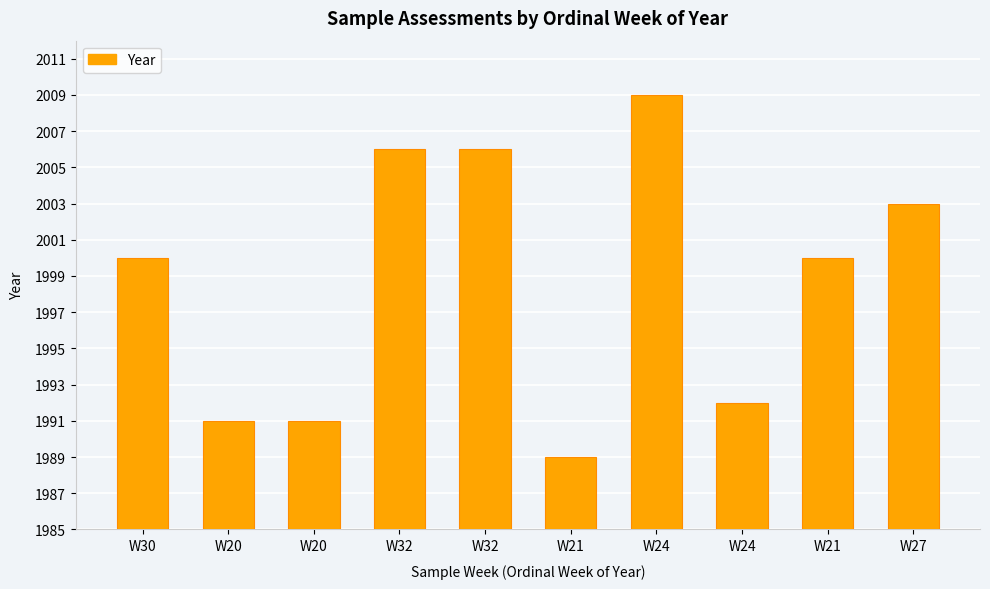

Between W20 and W24, which is larger?

W24